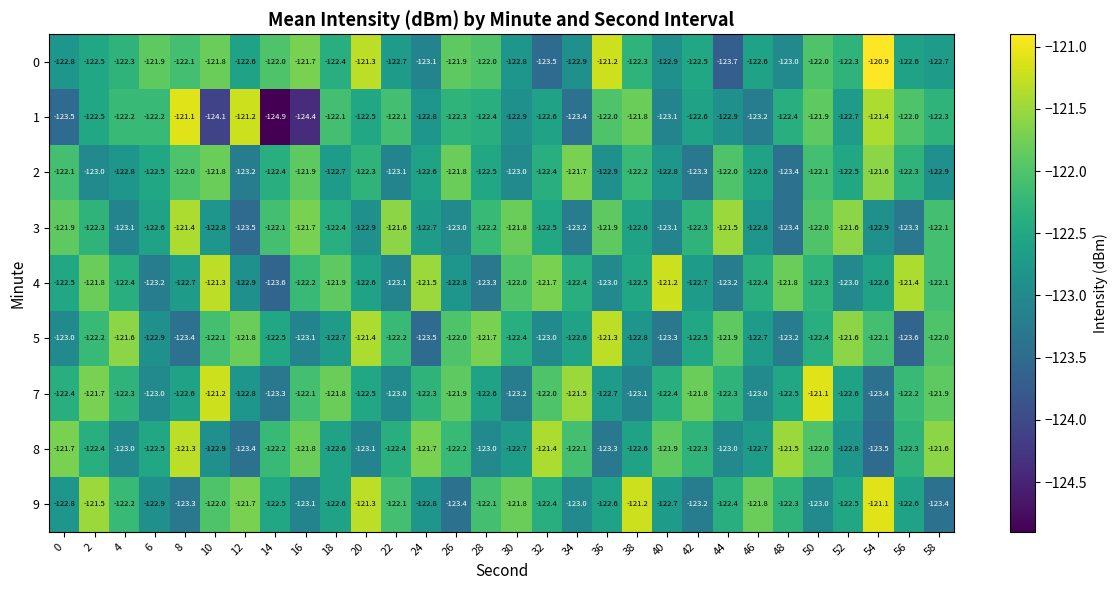

The 9 series shows -122.4 at 44. True or false?

True